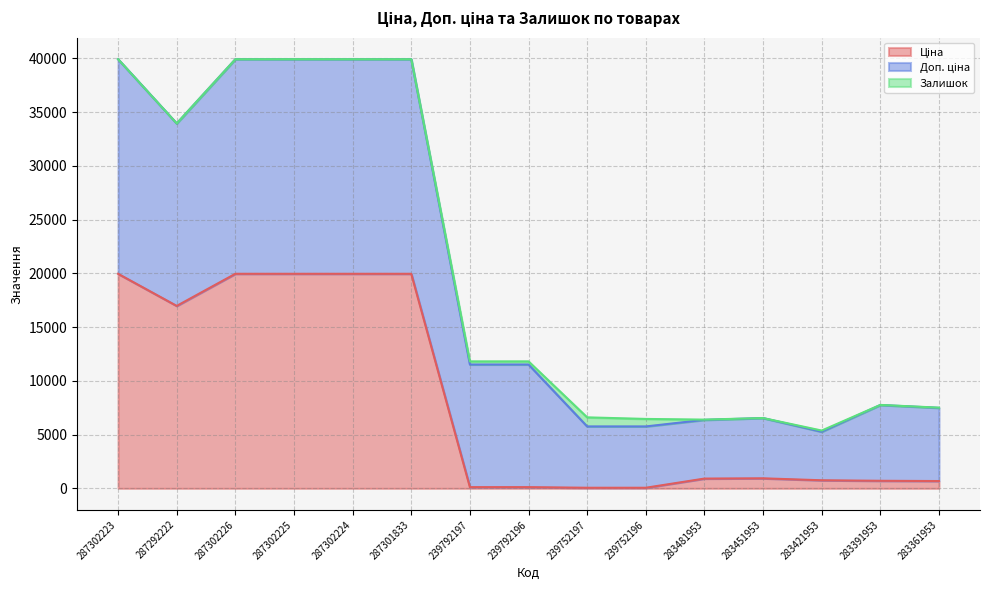

Which series has the widest spread of values?

Доп. ціна